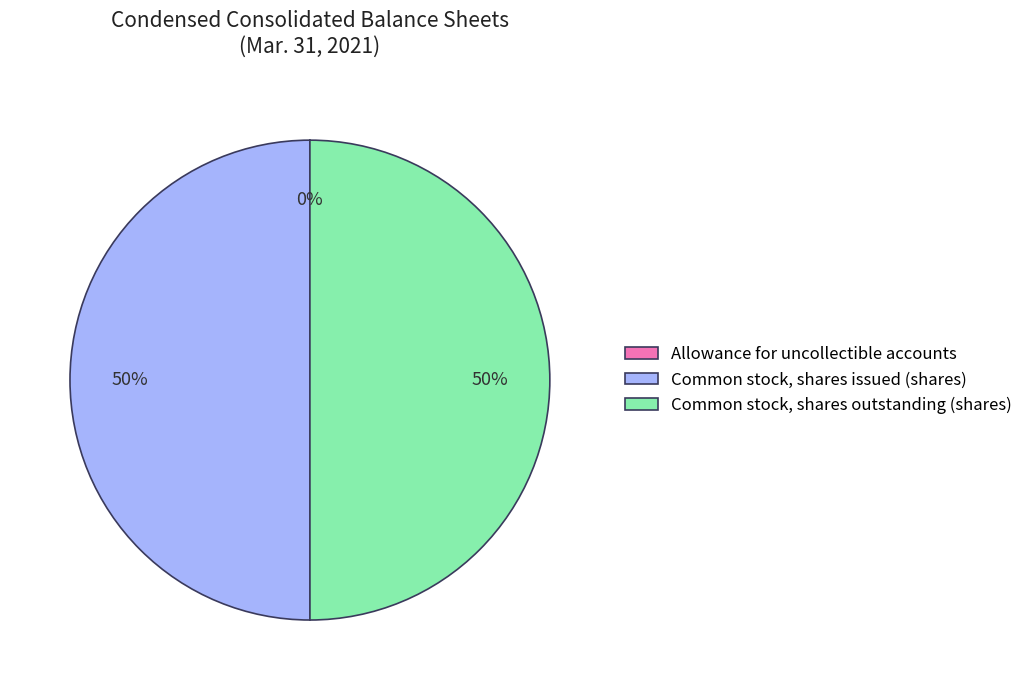

What percentage is the Common stock, shares outstanding (shares) slice, to the nearest percent?

50%